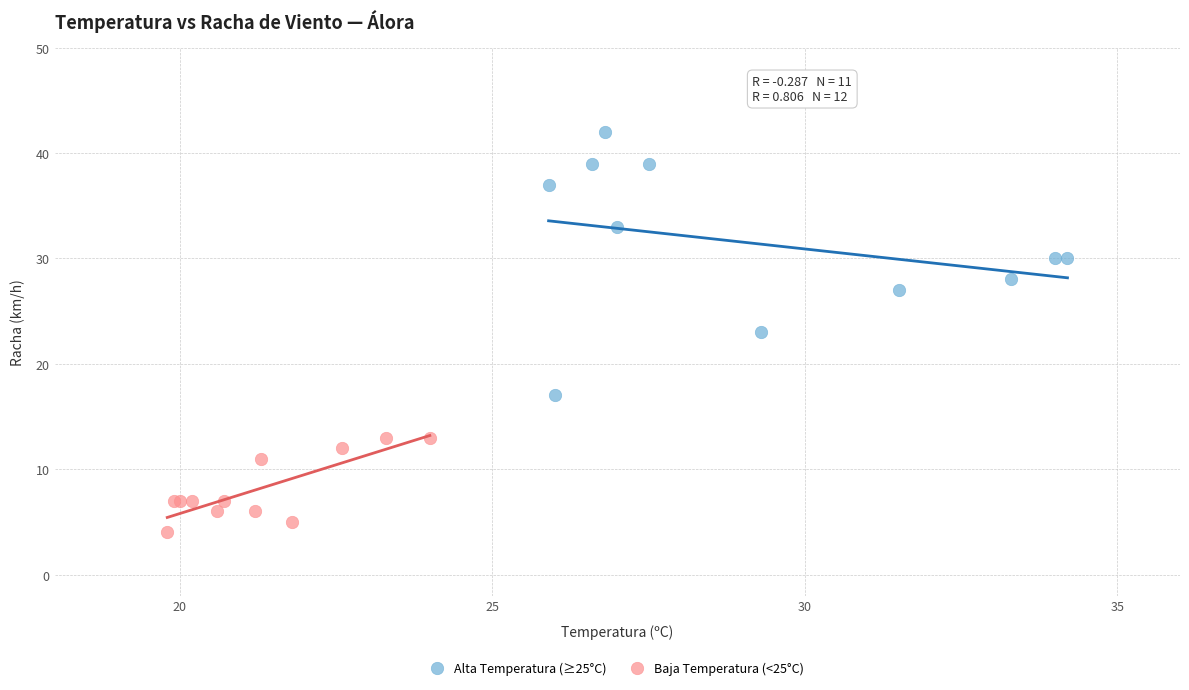

Which series reaches the minimum Y coordinate?

Baja Temperatura (<25°C)